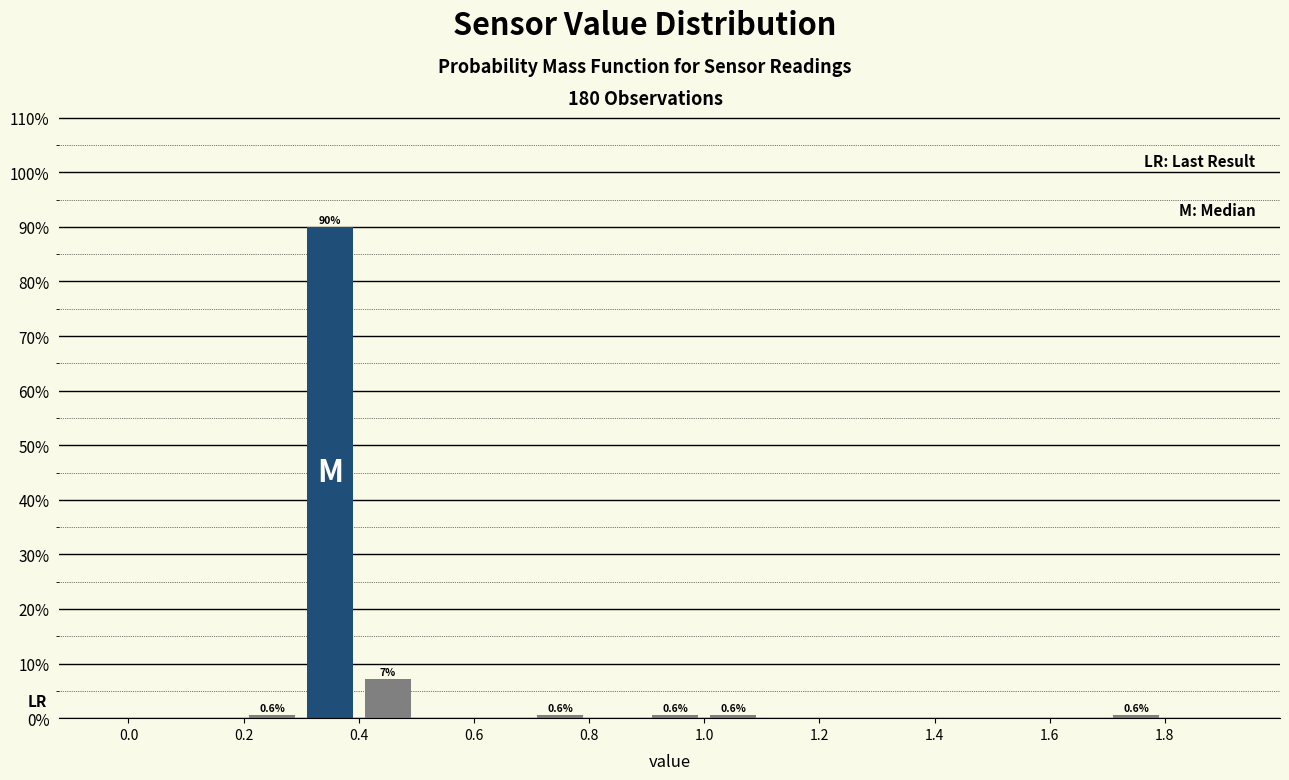

Over which range of the x-axis is the bar tallest?

0.3 to 0.4